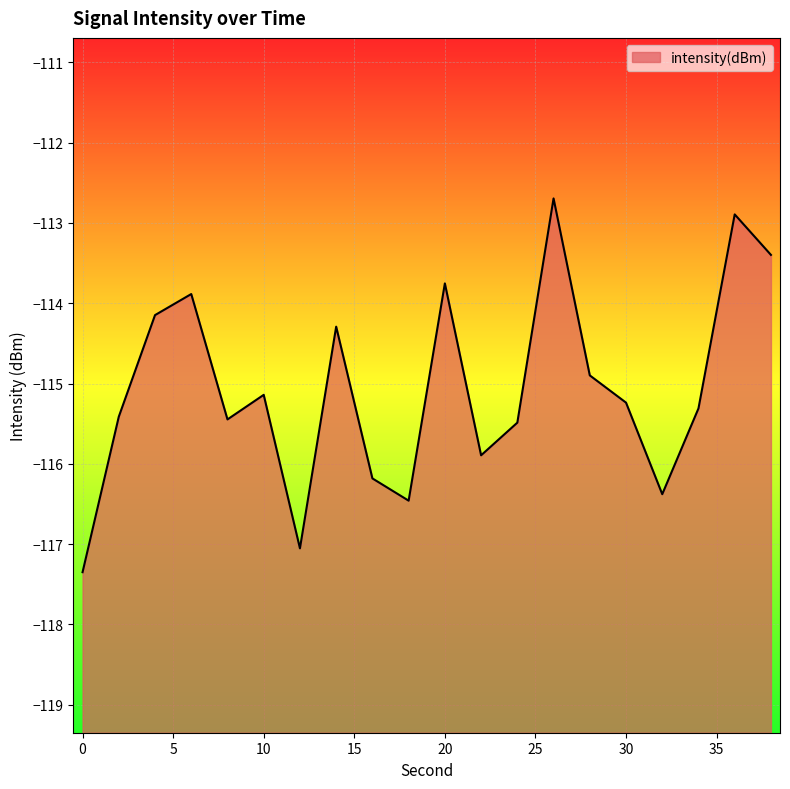

Which has a higher value, 26 or 38?

26